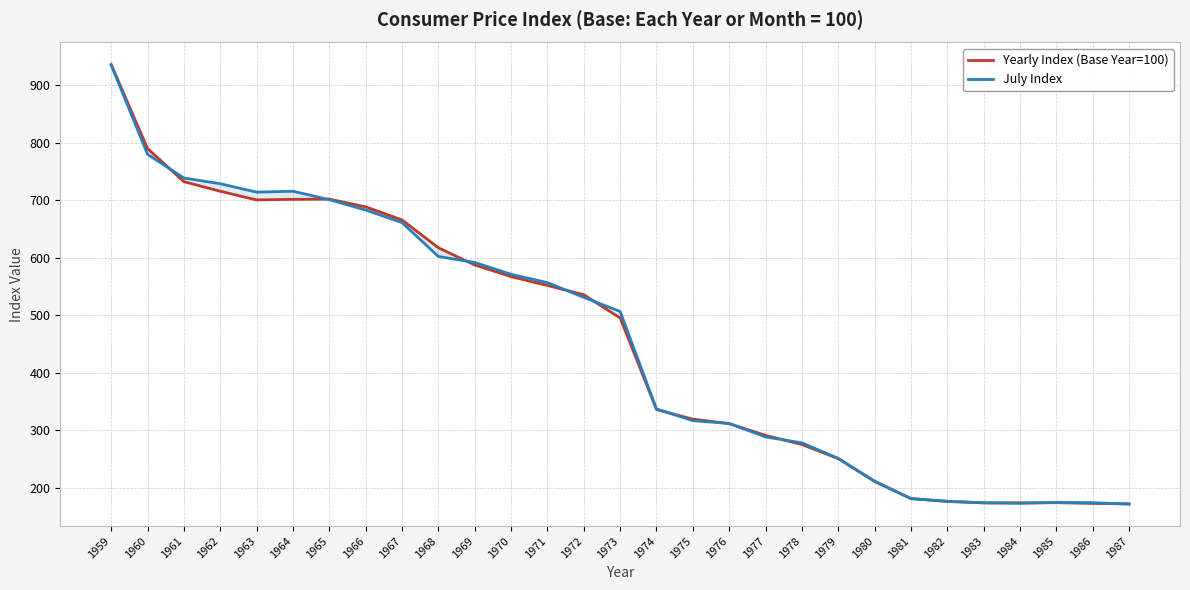

The Yearly Index (Base Year=100) series shows 495.1 at 1973. True or false?

True